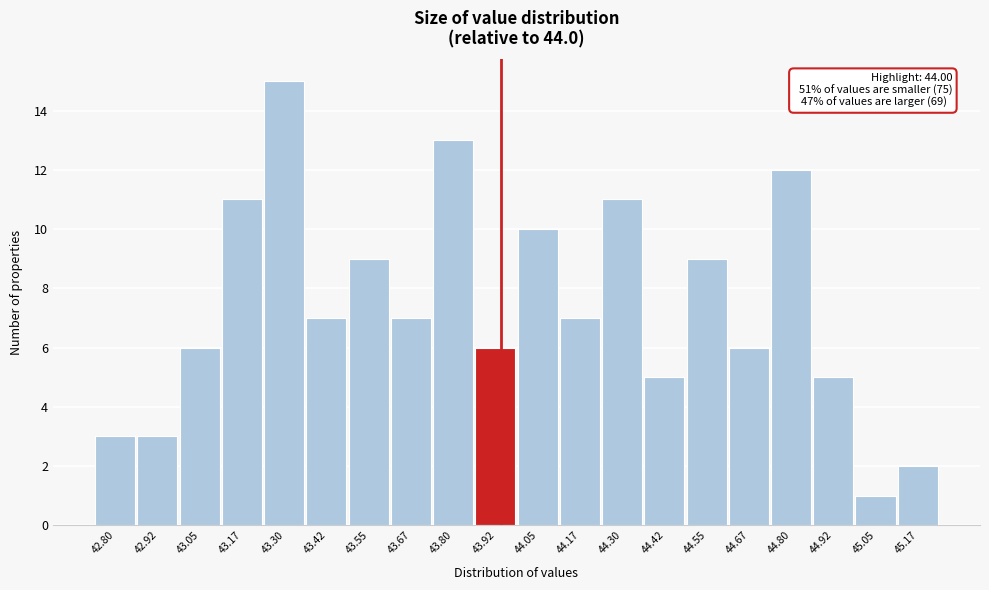

Reading left to right, extract all data points from this chart.

3	3	6	11	15	7	9	7	13	6	10	7	11	5	9	6	12	5	1	2